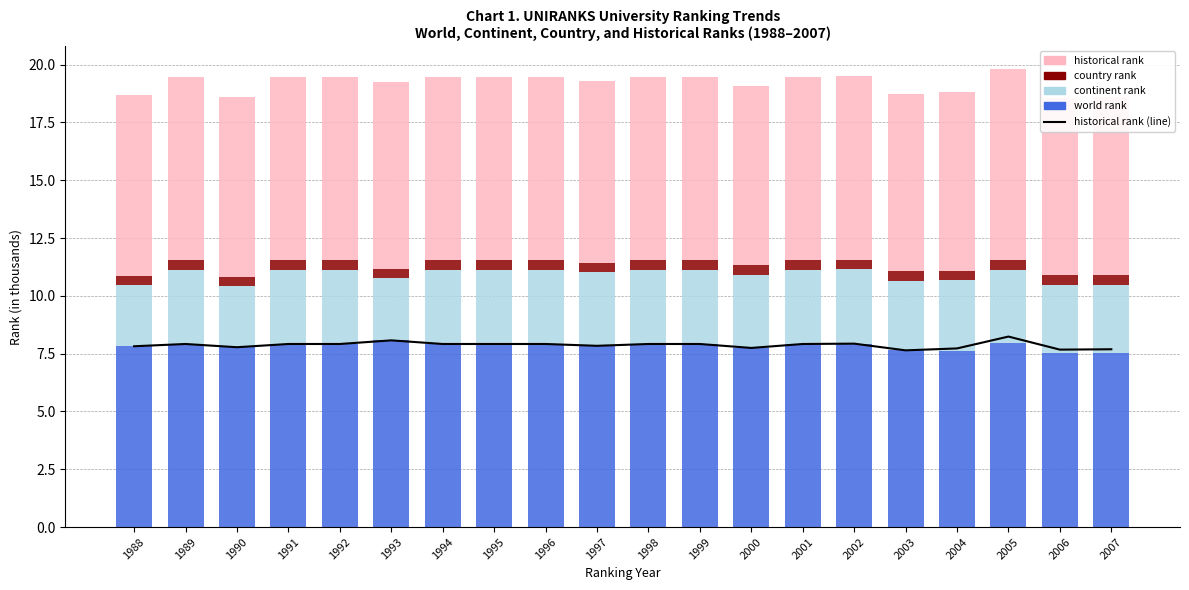

What are all the series names shown in the legend?

historical rank (line), world rank, continent rank, country rank, historical rank